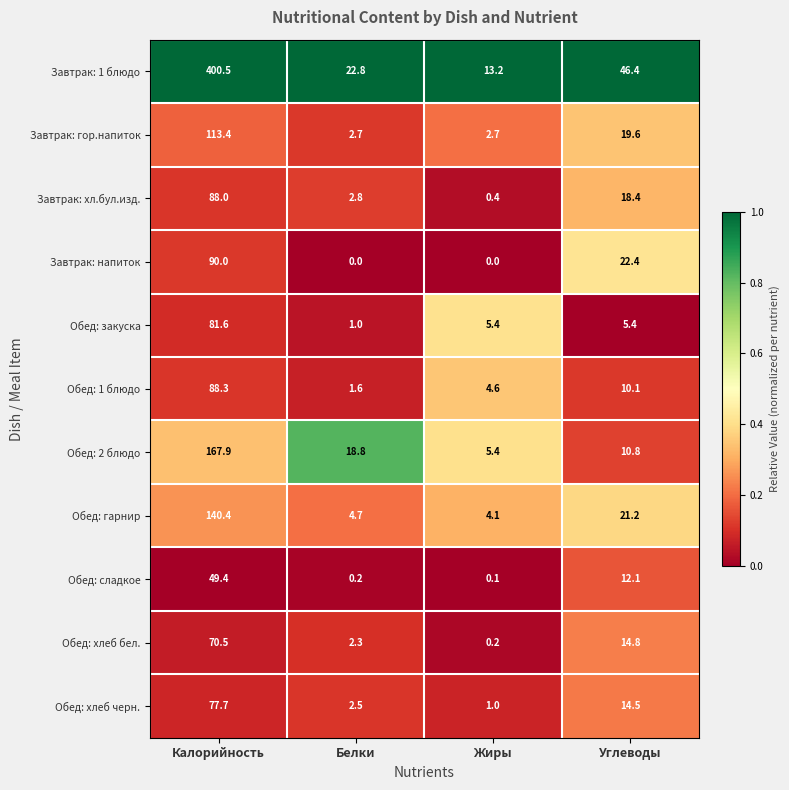

The Обед: хлеб черн. series shows 3.8 at Белки. True or false?

False